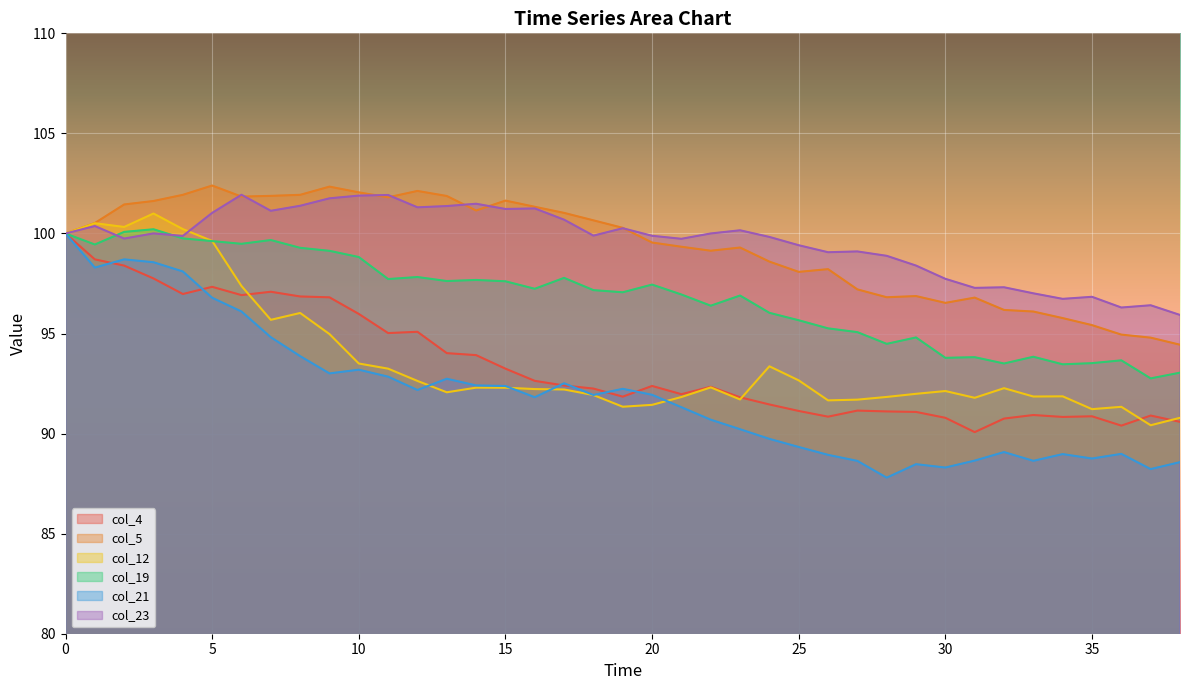

Rank the categories by col_19 value from highest to lowest.

3, 2, 0, 4, 7, 5, 6, 1, 8, 9, 10, 12, 17, 11, 14, 13, 15, 20, 16, 18, 19, 21, 23, 22, 24, 25, 26, 27, 29, 28, 33, 31, 30, 36, 35, 32, 34, 38, 37